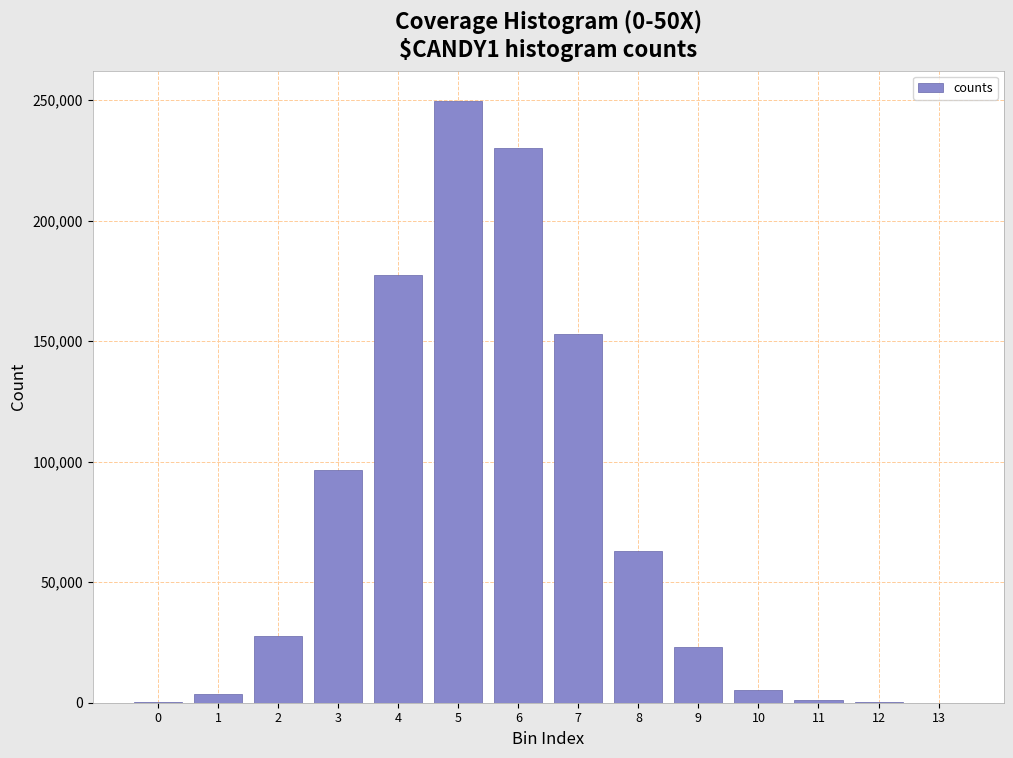

The value at 6 is 230023. True or false?

True